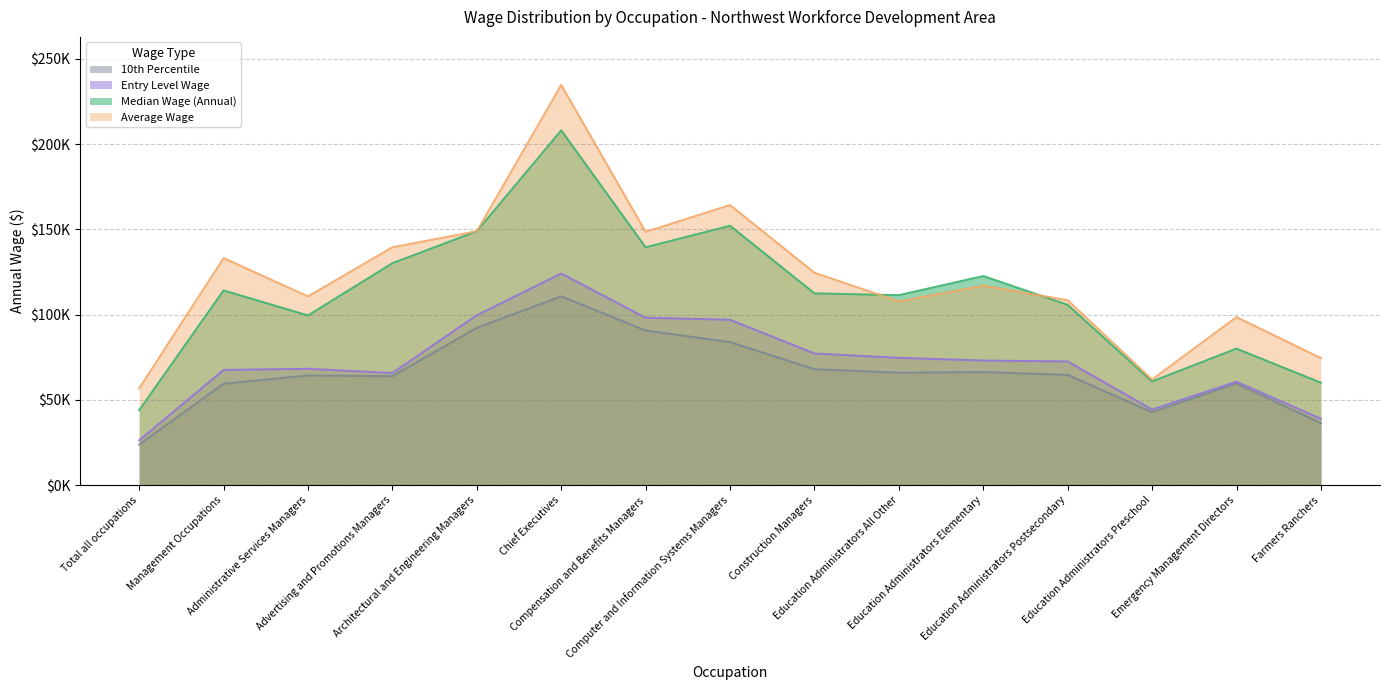

What is the difference between the highest and lowest values at Education Administrators Preschool?

19139